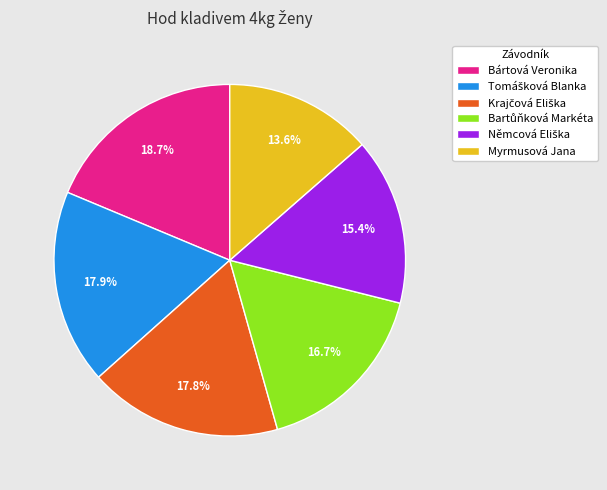

What is the largest slice in the pie chart?

Bártová Veronika